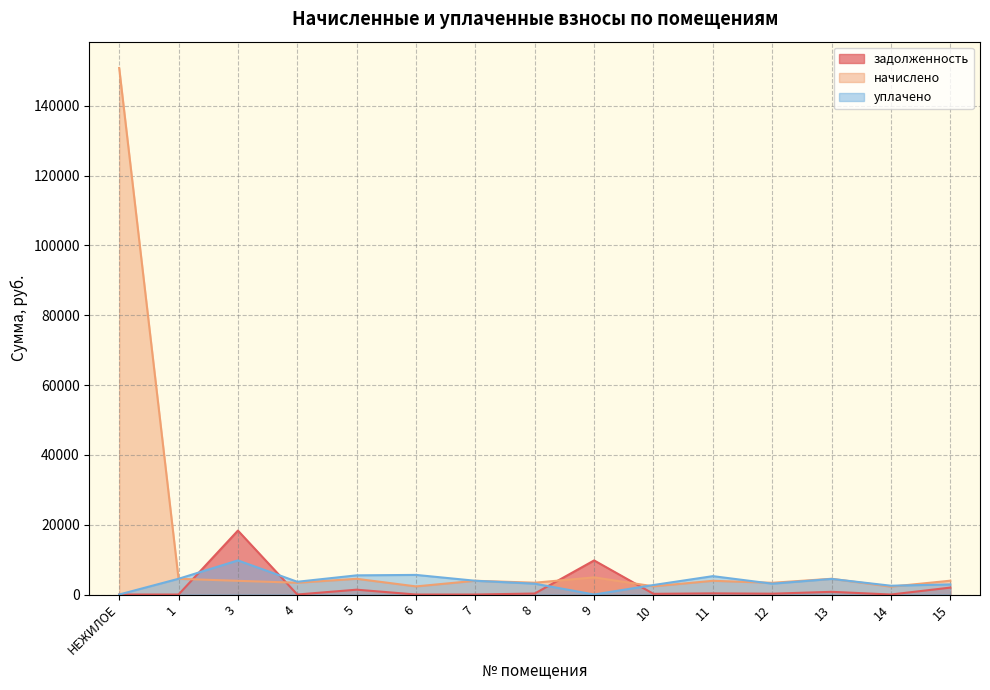

Reading left to right, extract all data points from this chart.

задолженность: НЕЖИЛОЕ=0.0	1=0.0	3=18309.1	4=0.0	5=1382.5	6=0.0	7=0.0	8=281.8	9=9761.8	10=195.4	11=327.4	12=235.5	13=769.1	14=0.0	15=1978.4
начислено: НЕЖИЛОЕ=150796.1	1=4496.9	3=3921.4	4=3374.4	5=4496.9	6=2323.0	7=3935.6	8=3381.5	9=4908.8	10=2344.3	11=3928.6	12=3353.0	13=4511.0	14=2251.9	15=3956.9
уплачено: НЕЖИЛОЕ=0.0	1=4511.0	3=9766.1	4=3651.5	5=5489.4	6=5613.6	7=3935.6	8=3099.7	9=0.0	10=2719.2	11=5262.5	12=3099.7	13=4464.6	14=2514.8	15=2887.5